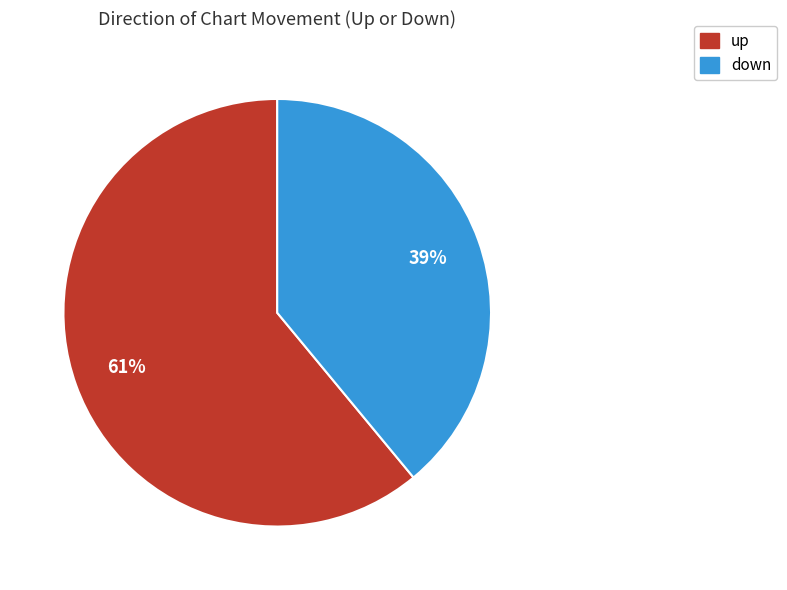

How many slices are in this pie chart?

2